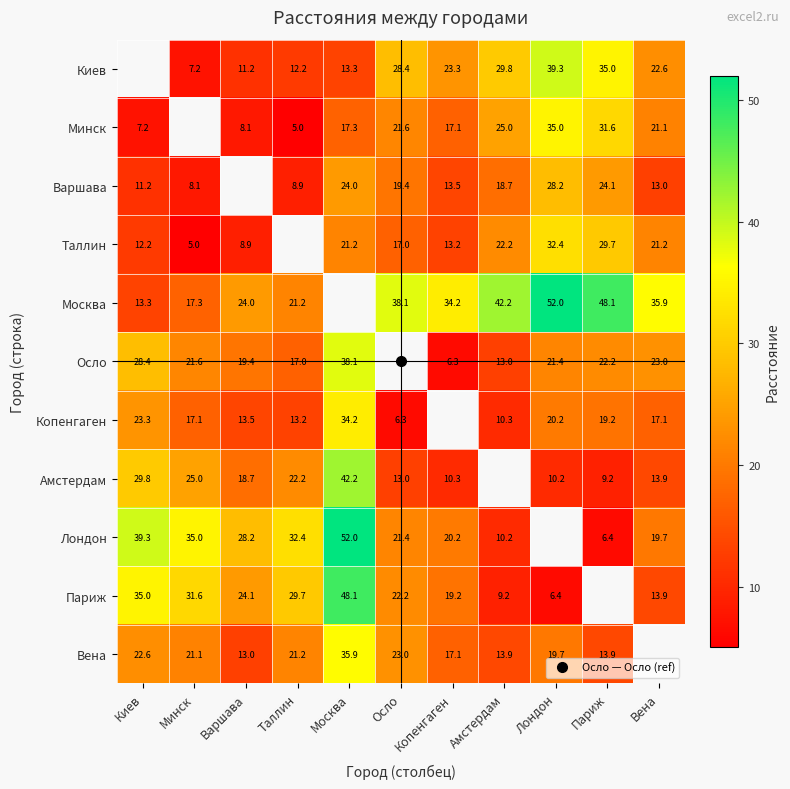

Is the value of Варшава at Копенгаген greater than the value of Вена at Амстердам?

No